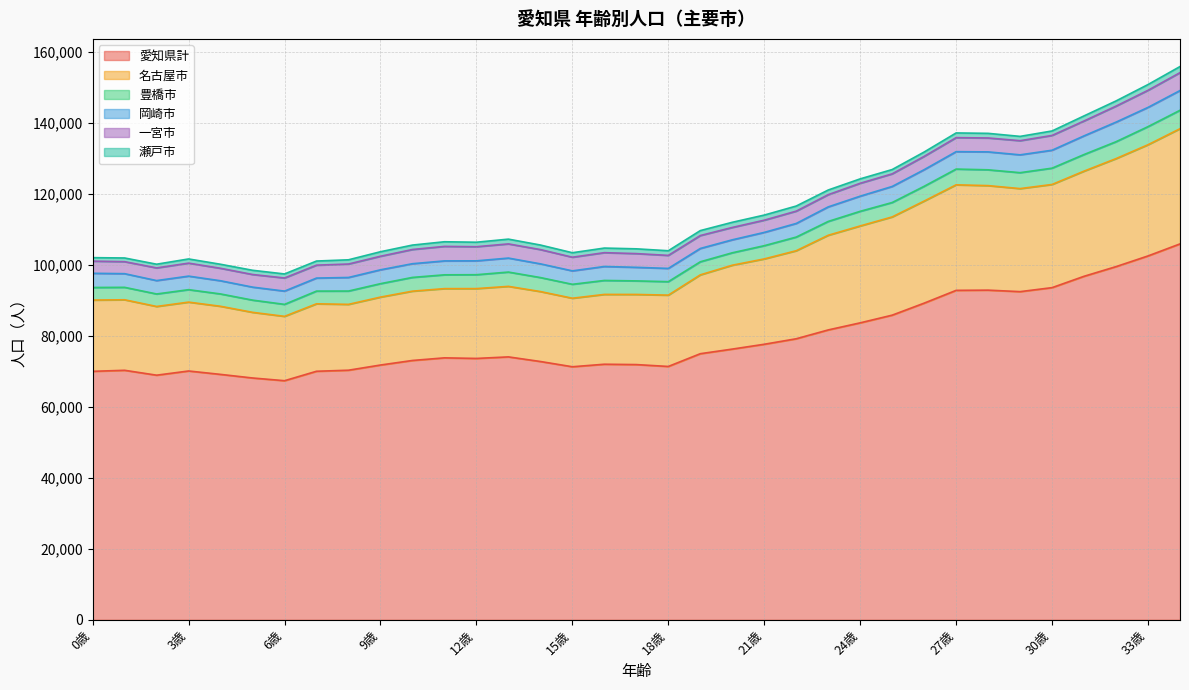

At which category is the sum across all series the highest?

34歳